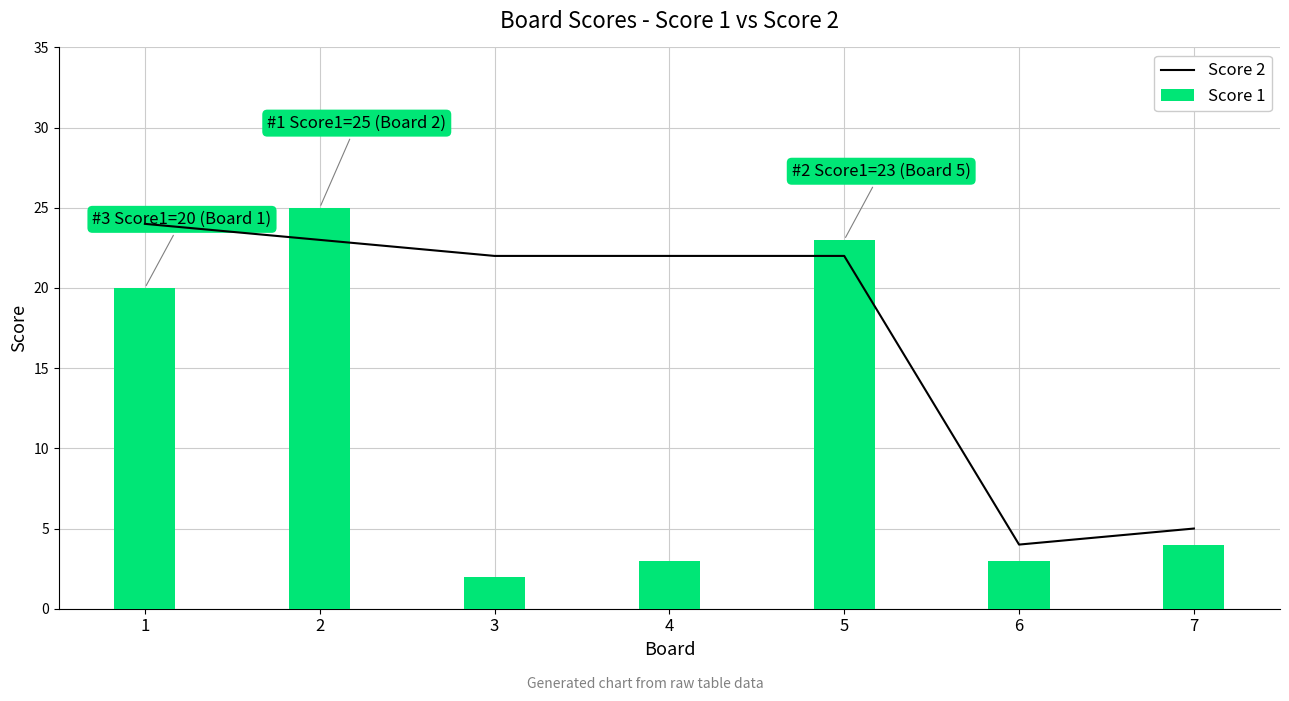

What is the sum of the Score 1 values at 1 and 4?

23